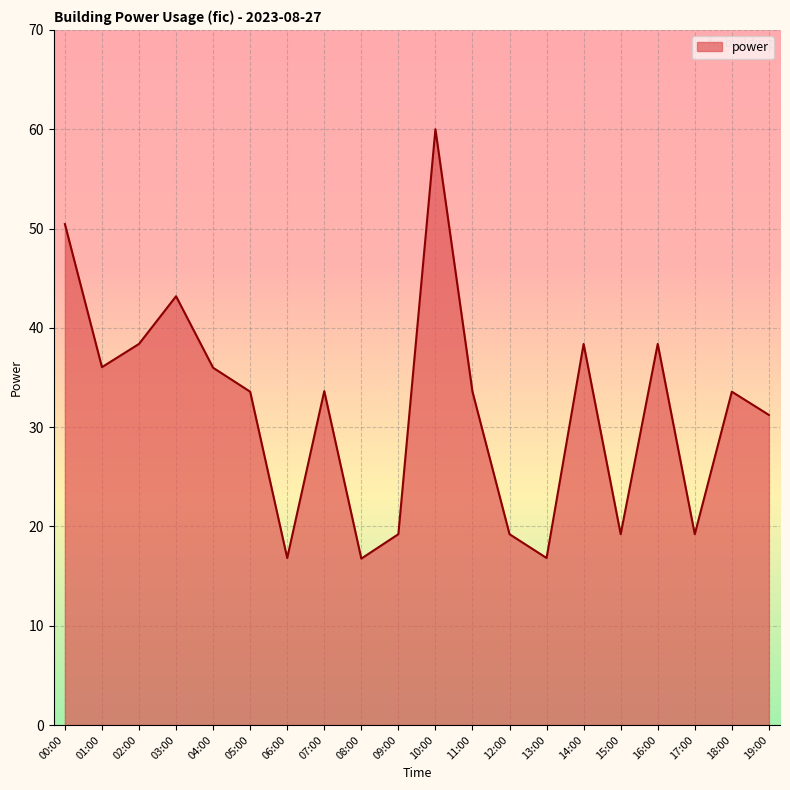

What position from the right is 12:00?

8